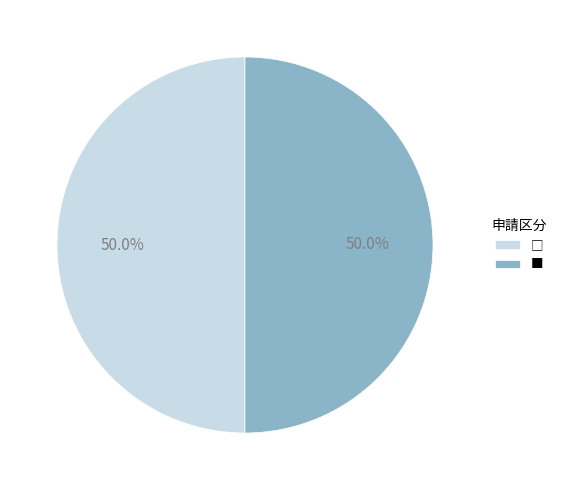

What portion of the pie excludes ■?

50.0%